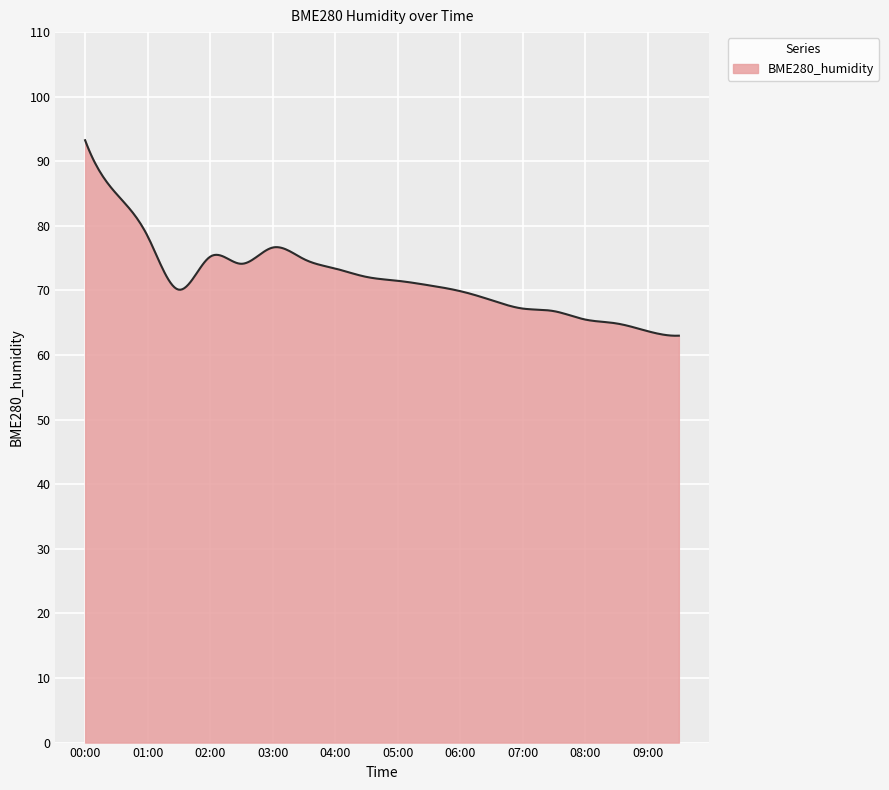

True or false: there are more than 0 points higher than both neighbors.

True